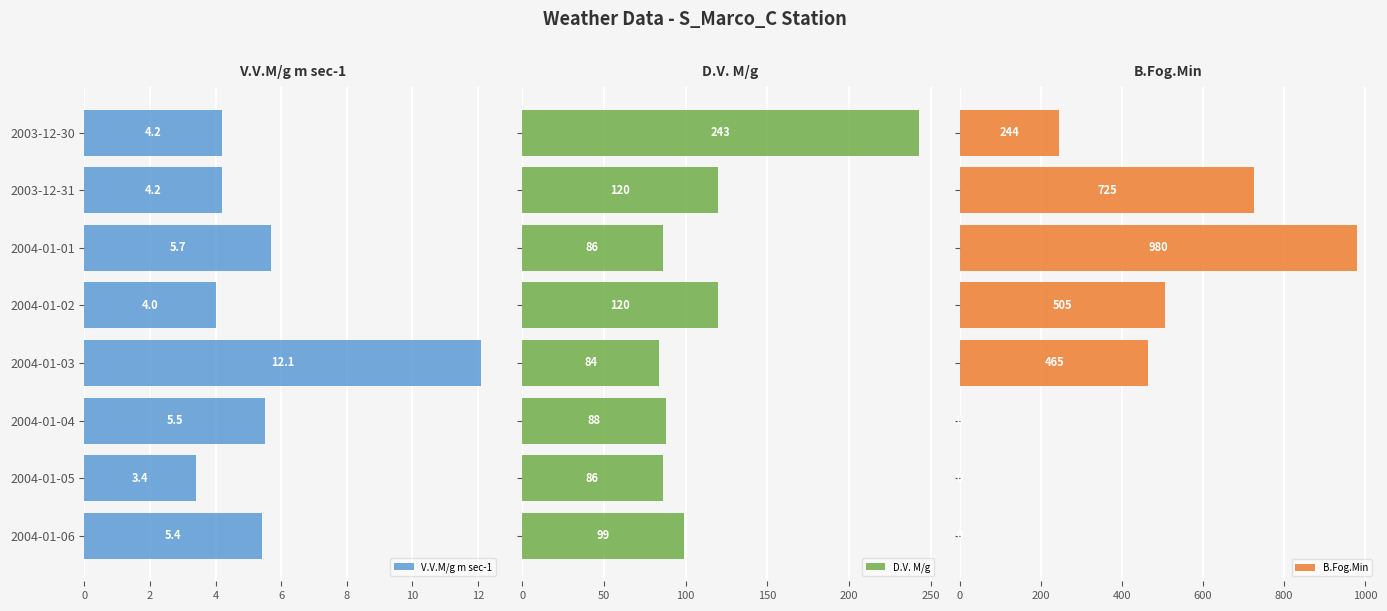

How many B.Fog.Min values are between 0 and 725?

7